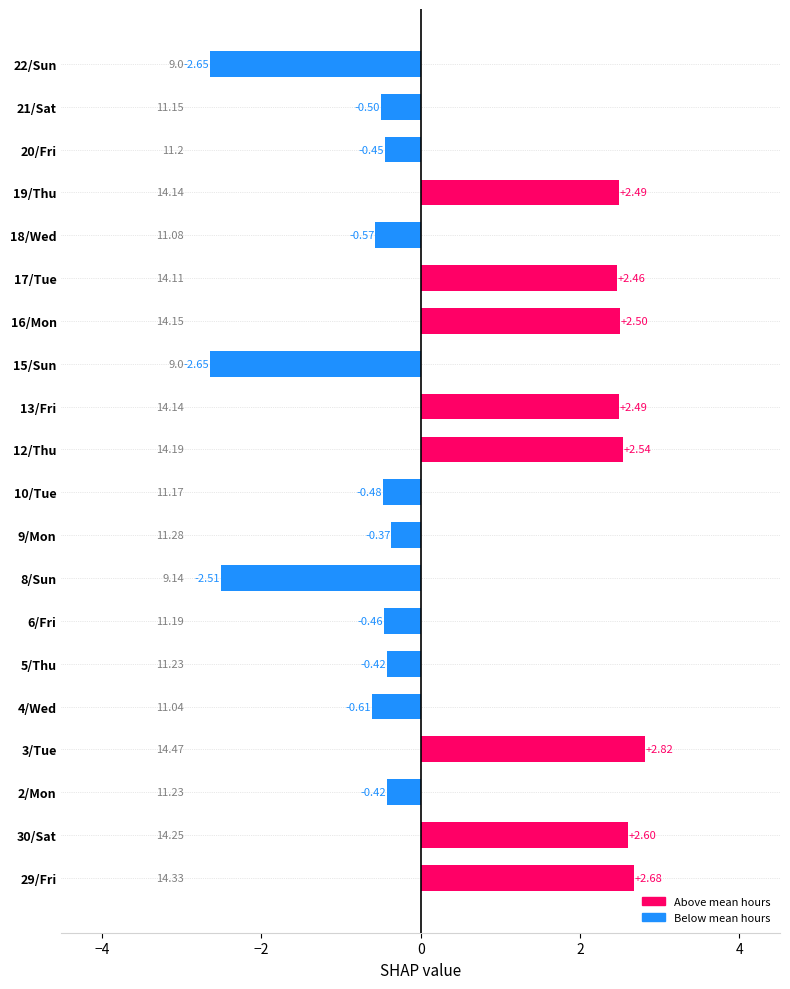

Between 6/Fri and 16/Mon, which is larger?

16/Mon